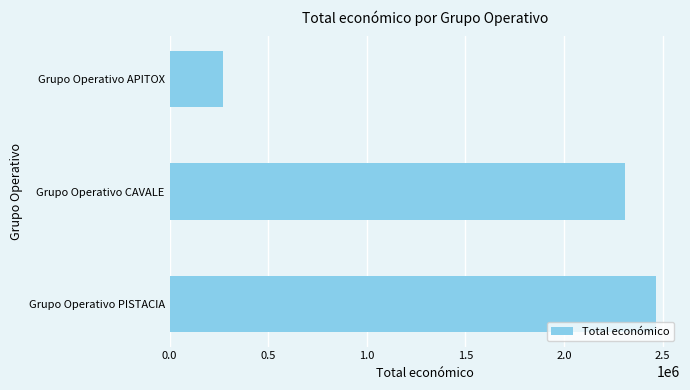

Read the value at Grupo Operativo APITOX.

271552